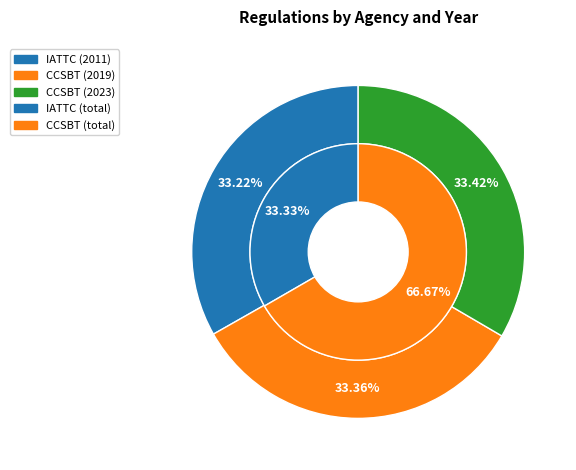

Count the number of slices in the pie.

3